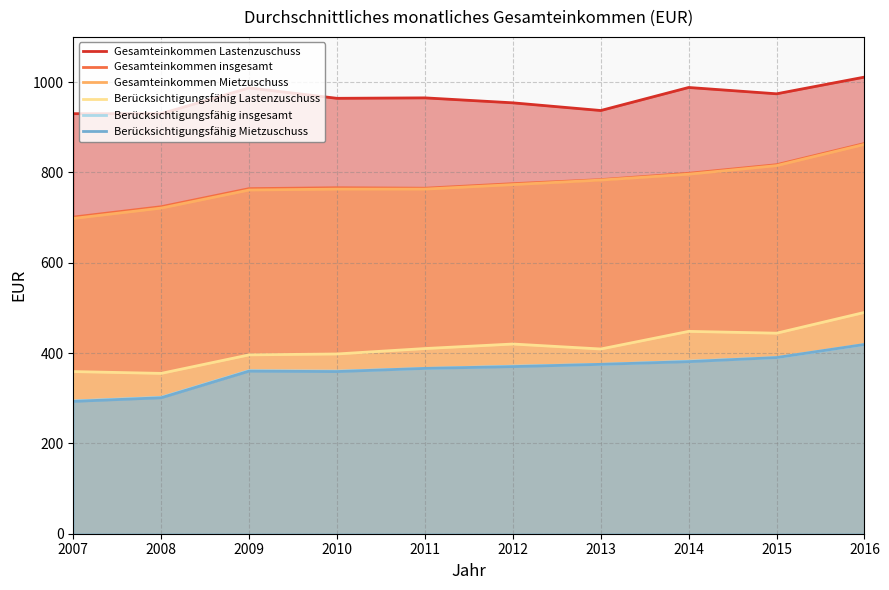

True or false: Berücksichtigungsfähig Mietzuschuss has a value of 204 at 2010.

False